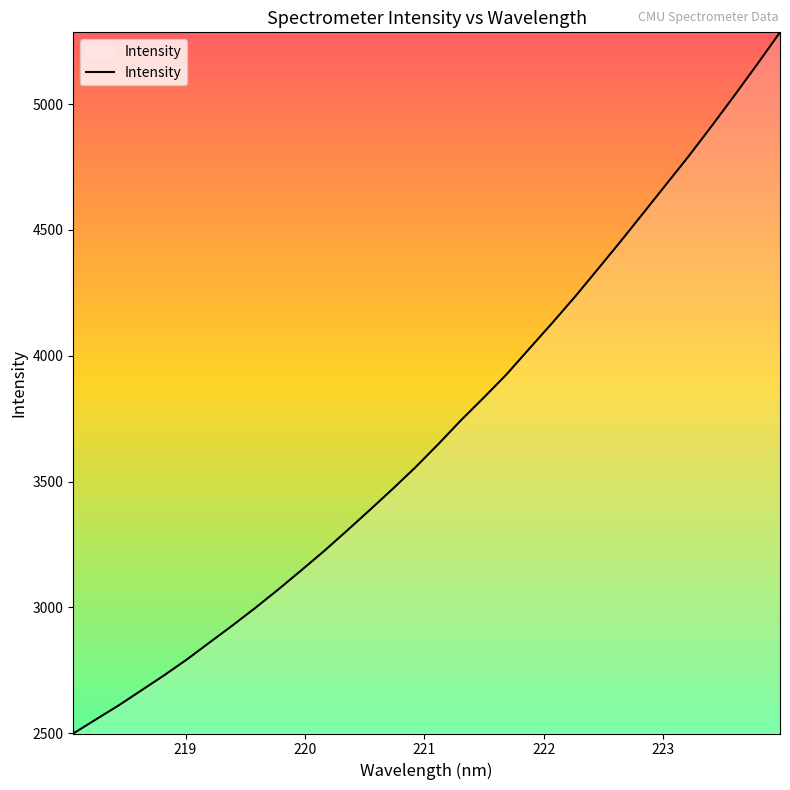

What is the greatest value displayed?

5285.1